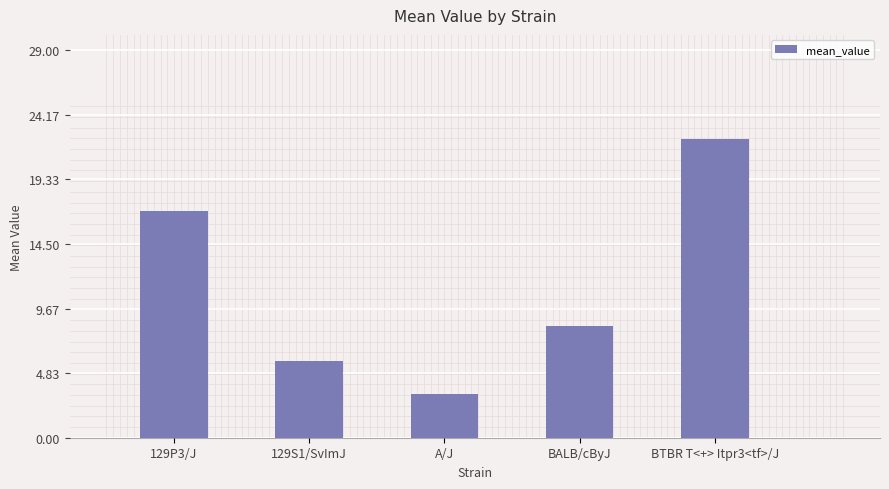

Where does the data first go above 8?

129P3/J